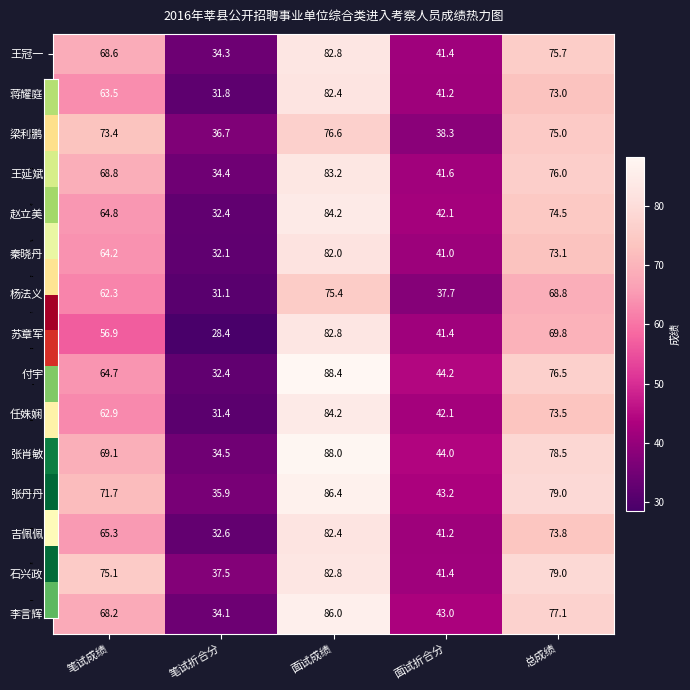

Which series has the widest spread of values?

付宇